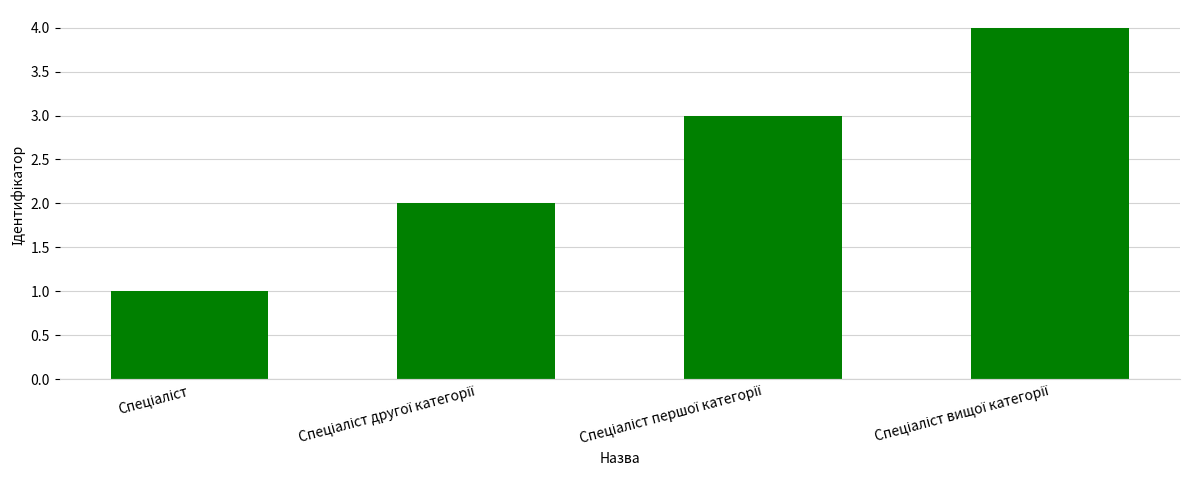

What is the difference between the maximum and minimum values?

3